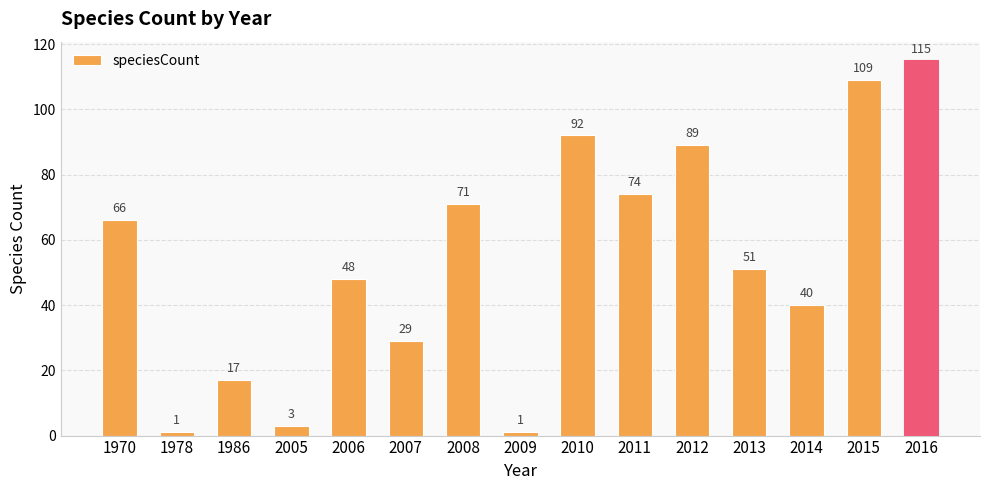

Where does the data first go above 51?

1970